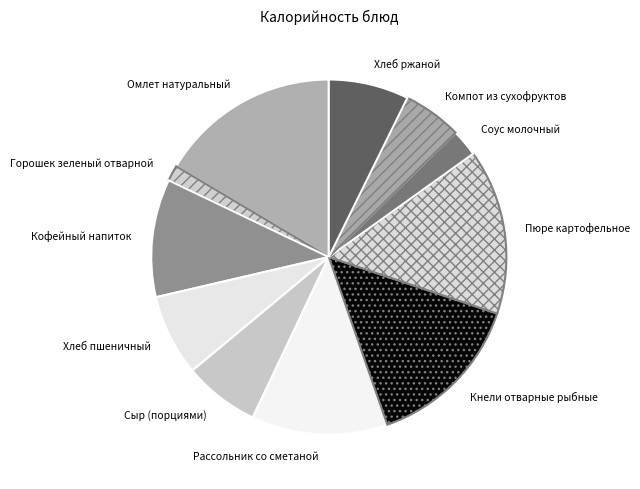

How many slices are in this pie chart?

11